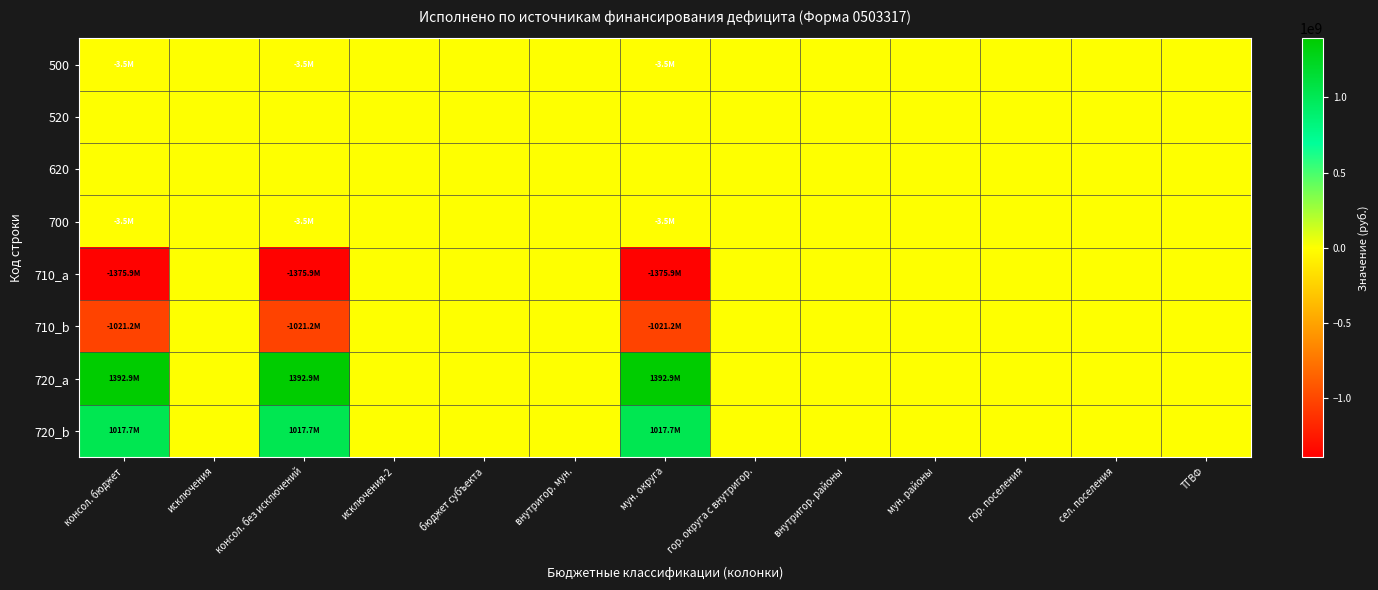

Which has a higher value, мун. округа or бюджет субъекта?

бюджет субъекта